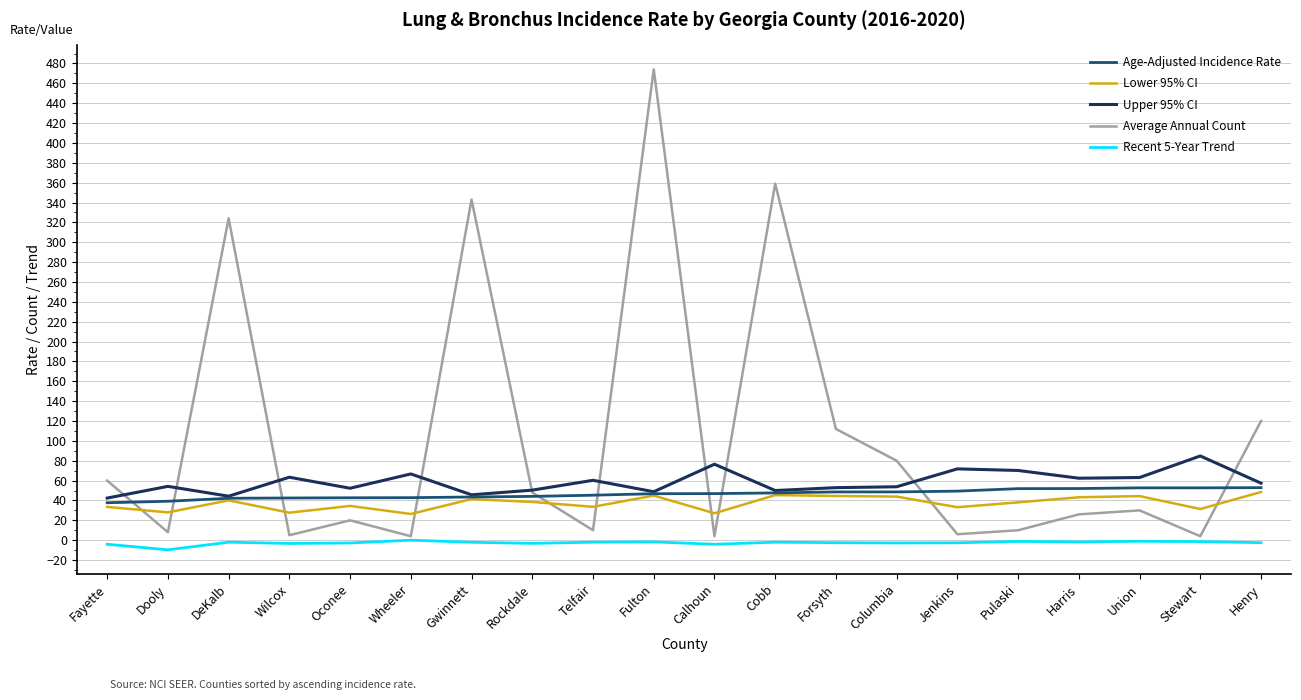

What is the smallest value displayed?

-9.7